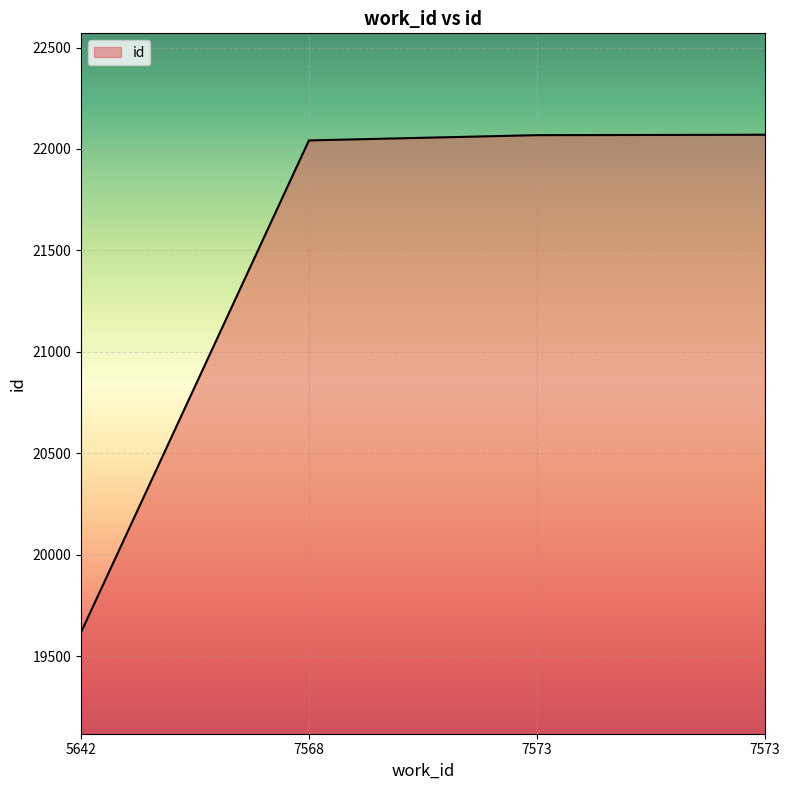

Does the chart have visible grid lines?

Yes